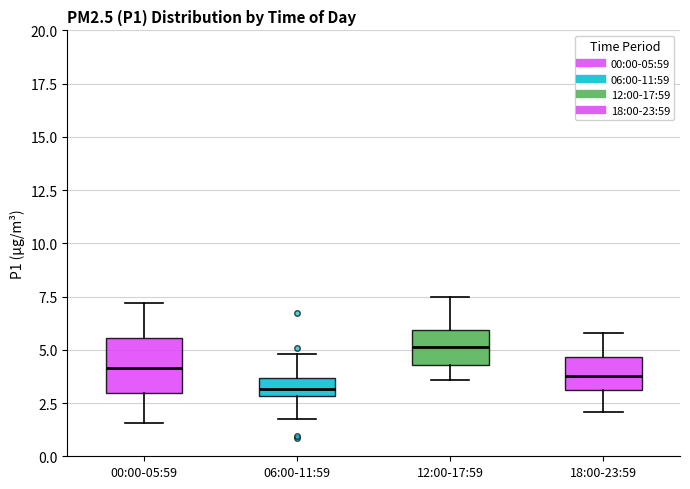

Which box is the tallest, from its lower edge to its upper edge?

00:00-05:59